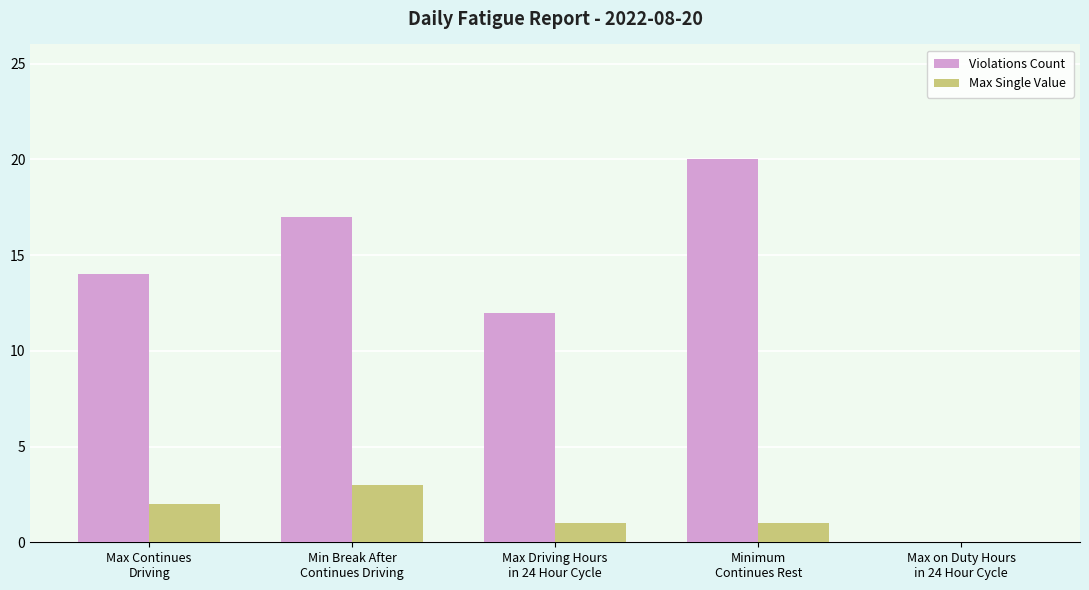

How many groups of bars are there?

5